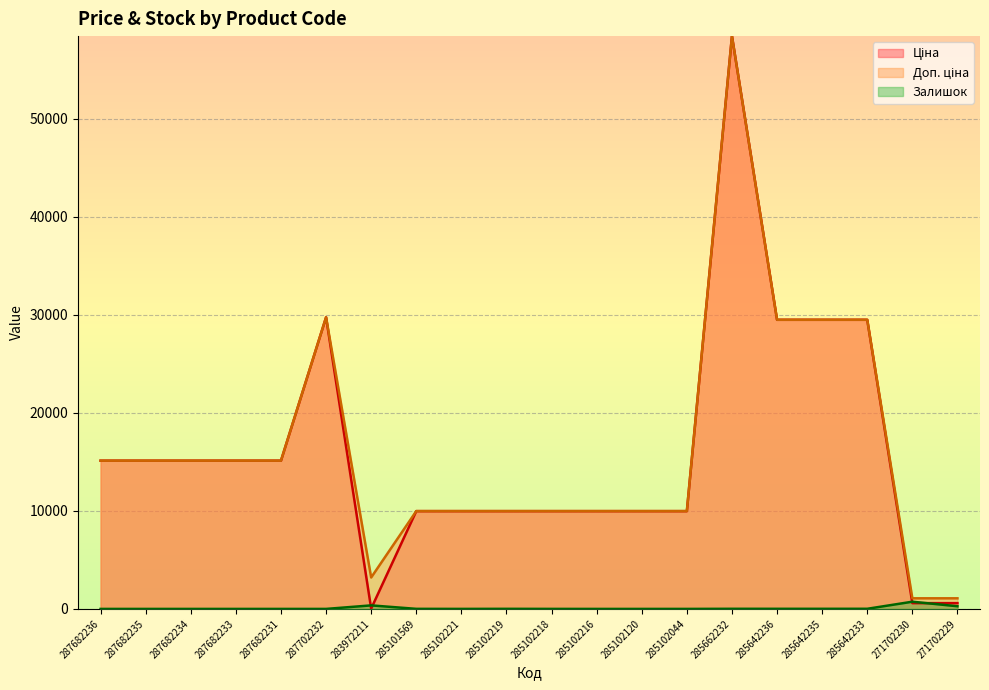

Which series has the largest range (max minus min)?

Ціна